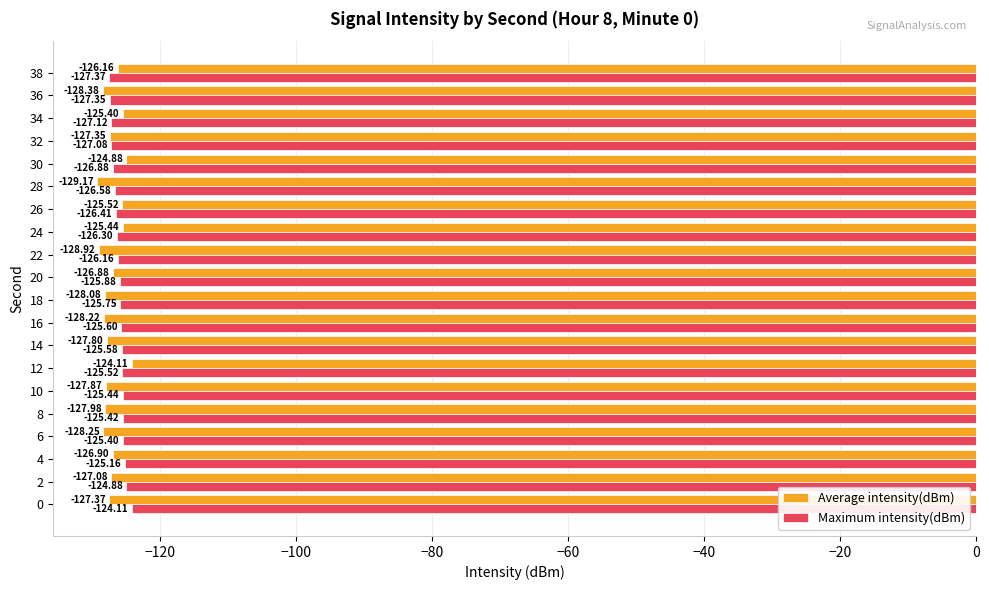

Rank the series by their average value, from highest to lowest.

Maximum intensity(dBm), Average intensity(dBm)